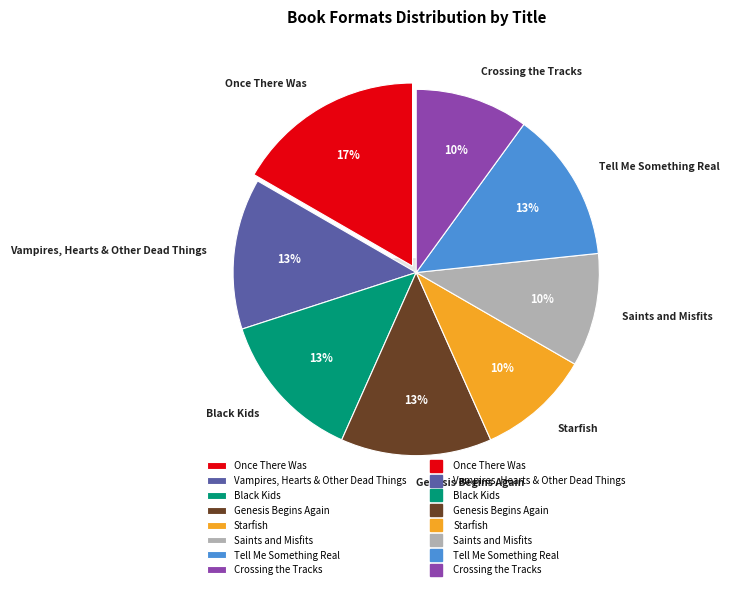

Is it true that Once There Was is 4% of the pie?

False